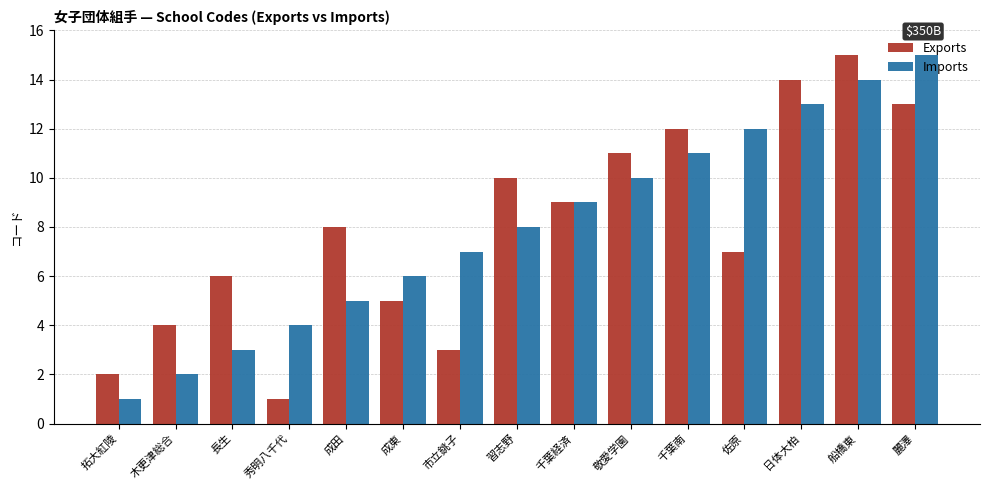

What is the difference between the maximum and minimum values in the Exports series?

14